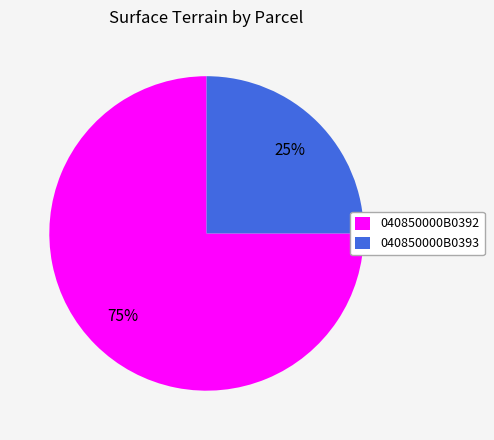

To the nearest percent, what portion does 040850000B0393 represent?

25%